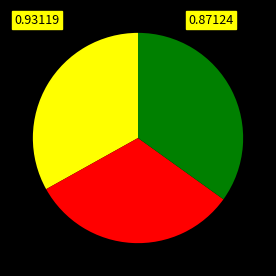

Does any single category account for the majority?

No